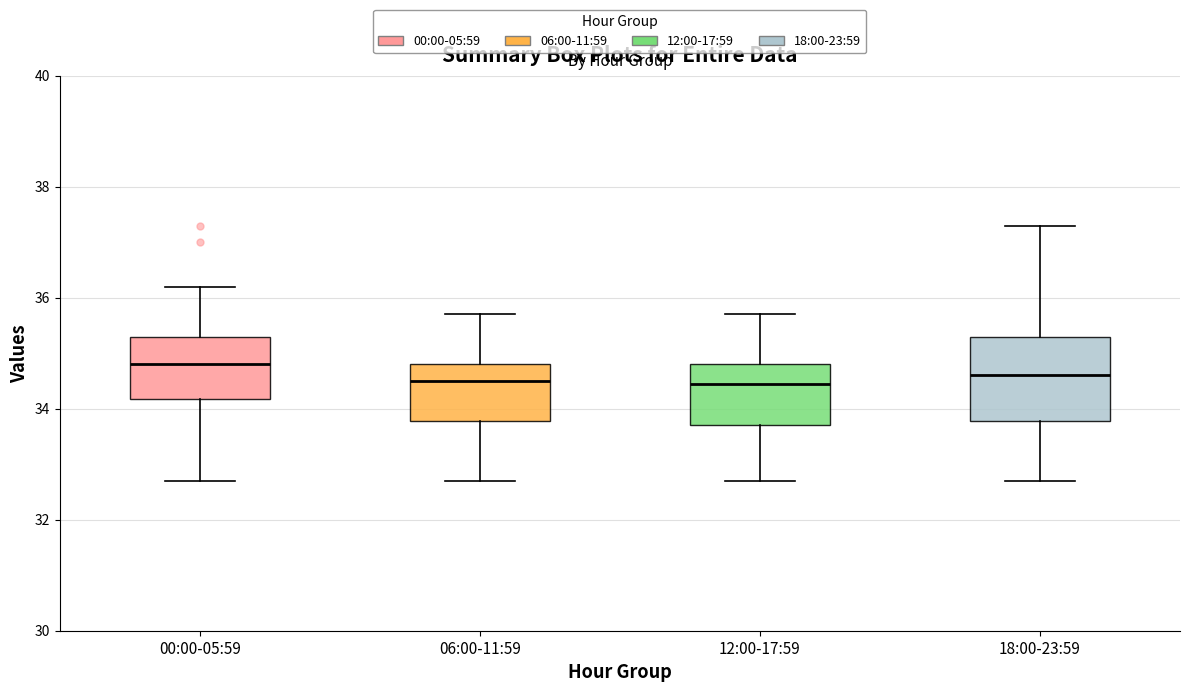

Comparing the boxes themselves (not the whiskers), which one is the tallest?

18:00-23:59